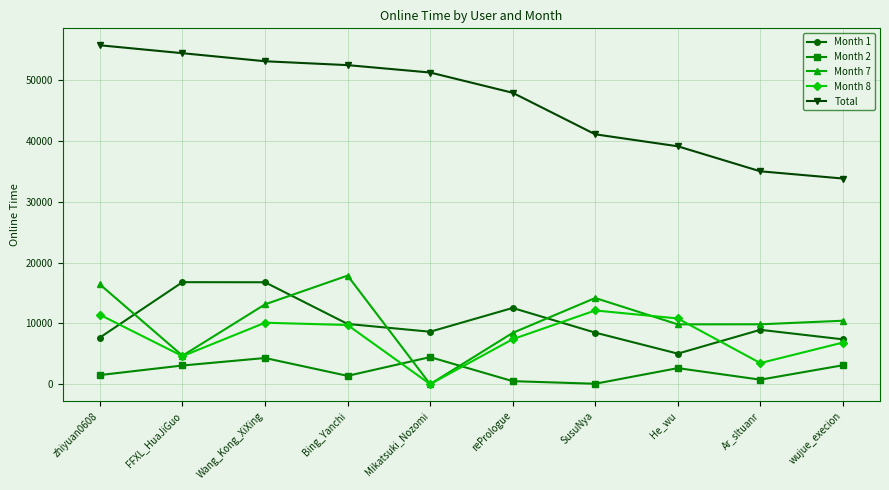

Is it true that Month 2 equals 4447.2 at Mikatsuki_Nozomi?

True